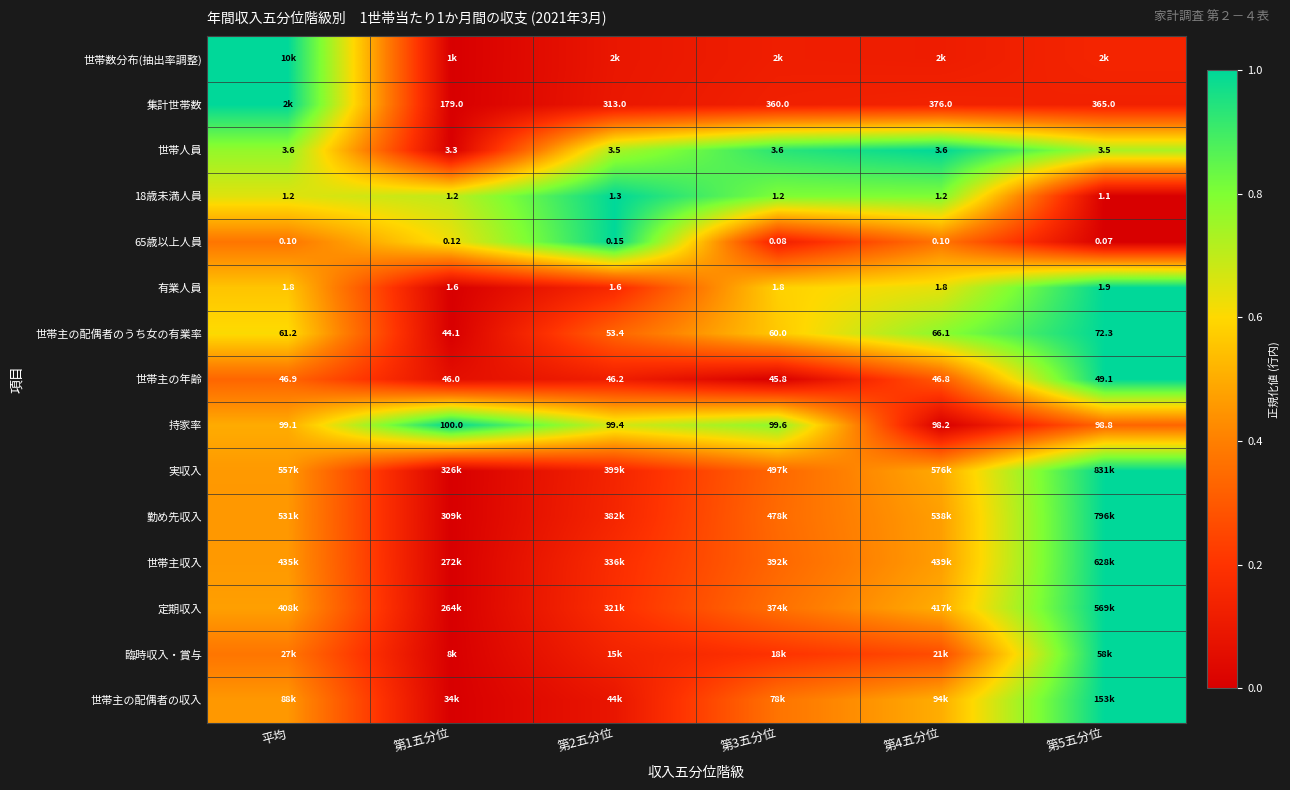

At how many categories does at least one series exceed 0?

6